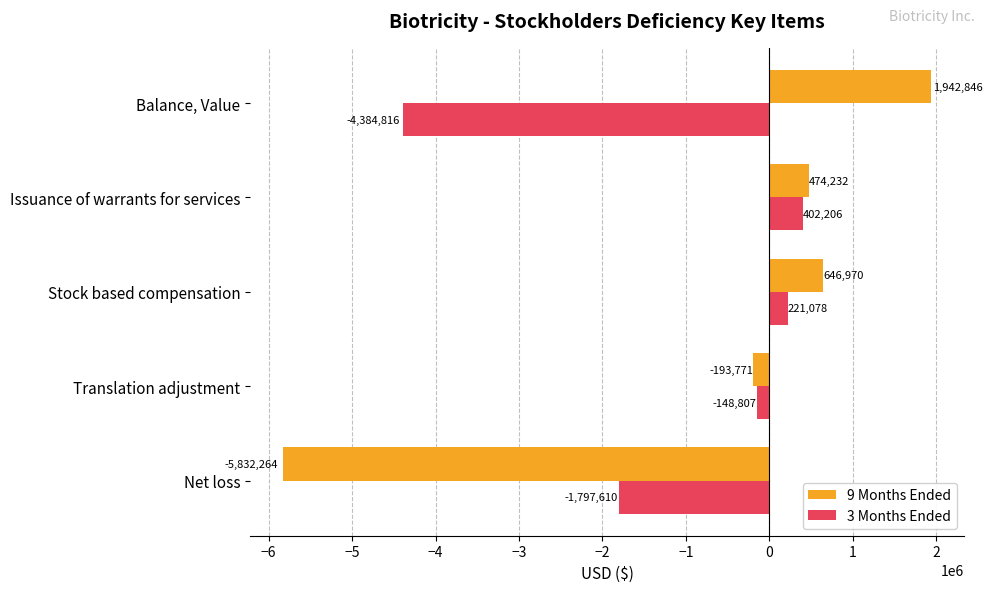

Which series has the largest total across all categories?

9 Months Ended